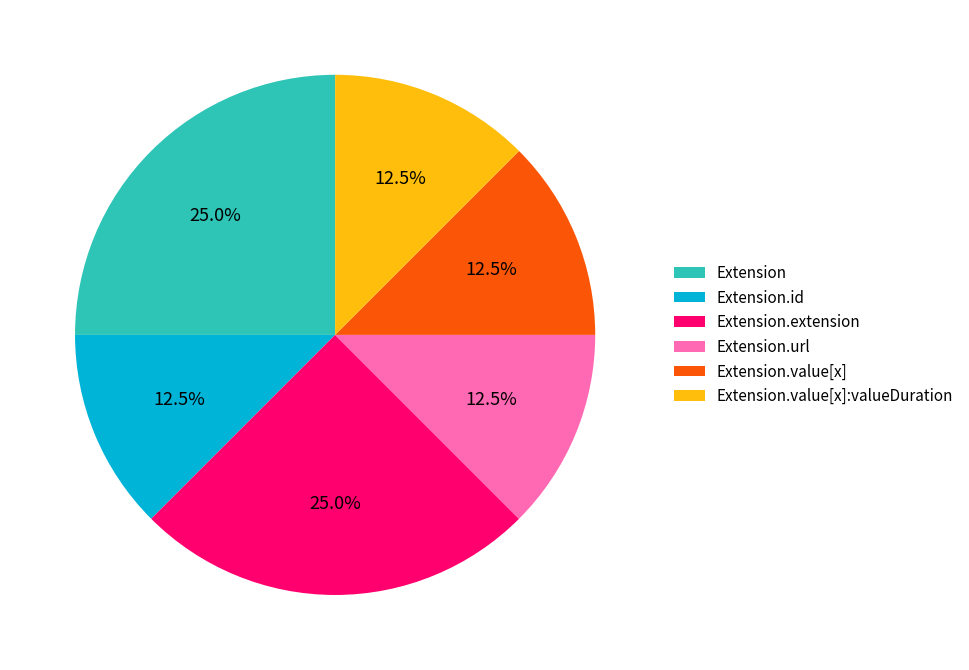

How many segments does this pie chart have?

6